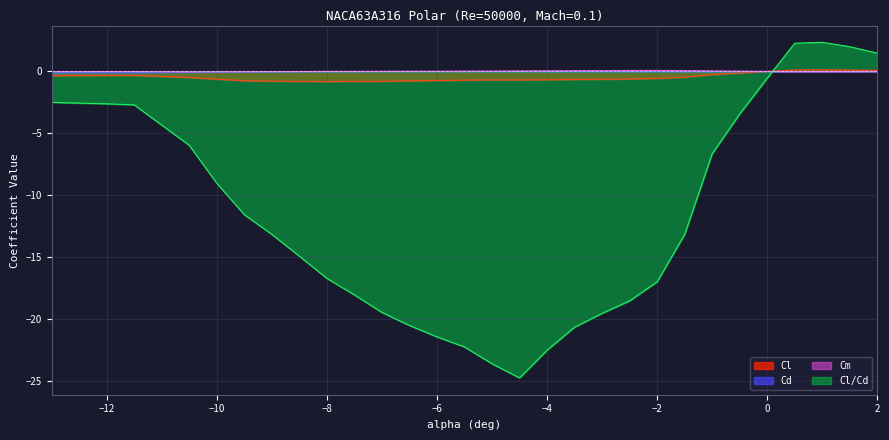

Between -5.5 and -4.5, which is larger?

-4.5